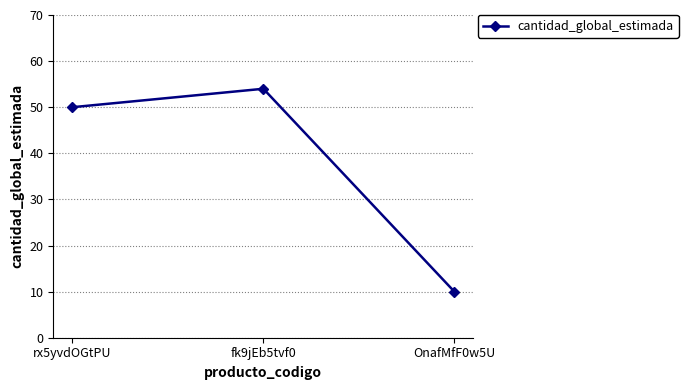

Reading right to left, extract all data points from this chart.

OnafMfF0w5U=10	fk9jEb5tvf0=54	rx5yvdOGtPU=50